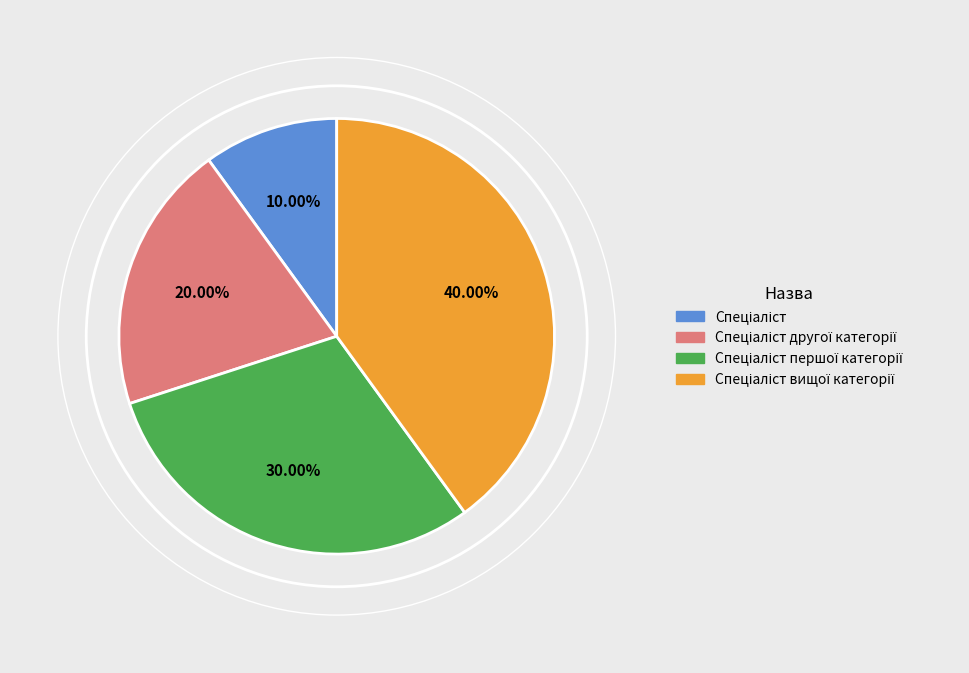

Does any single category account for the majority?

No